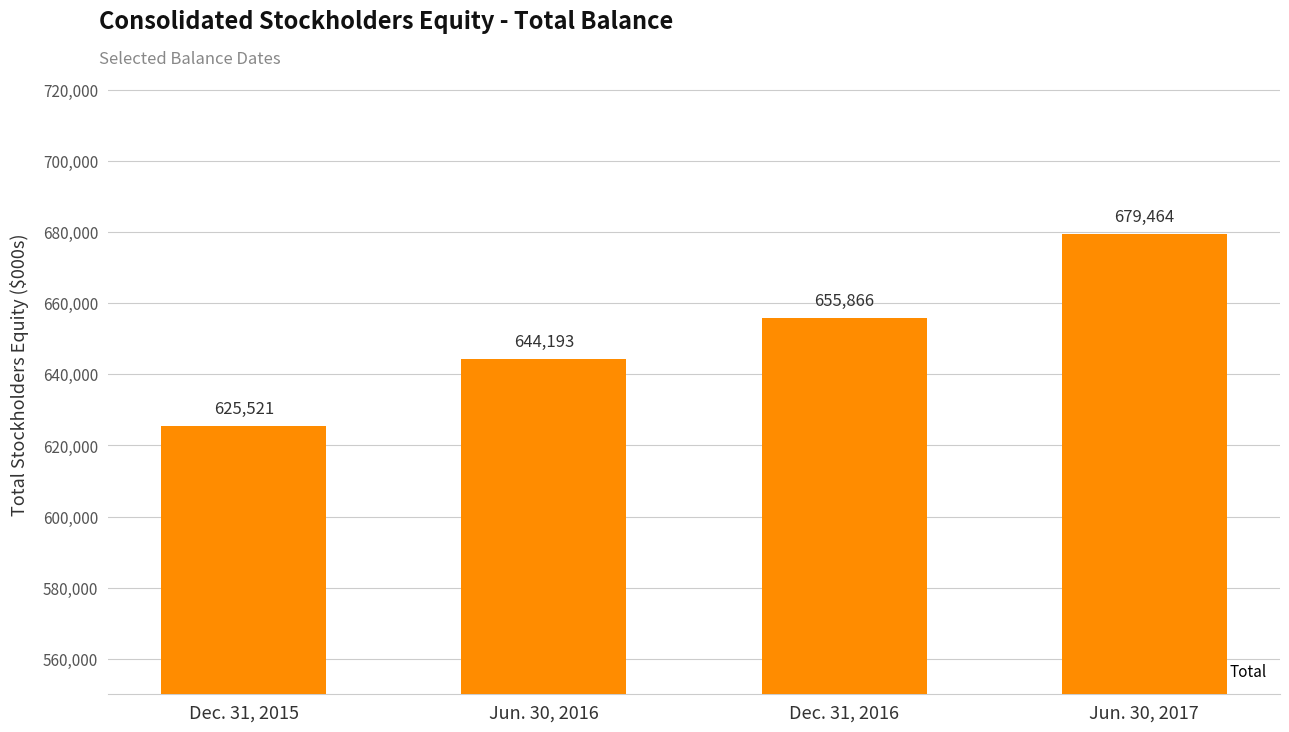

Count the number of categories in the chart.

4